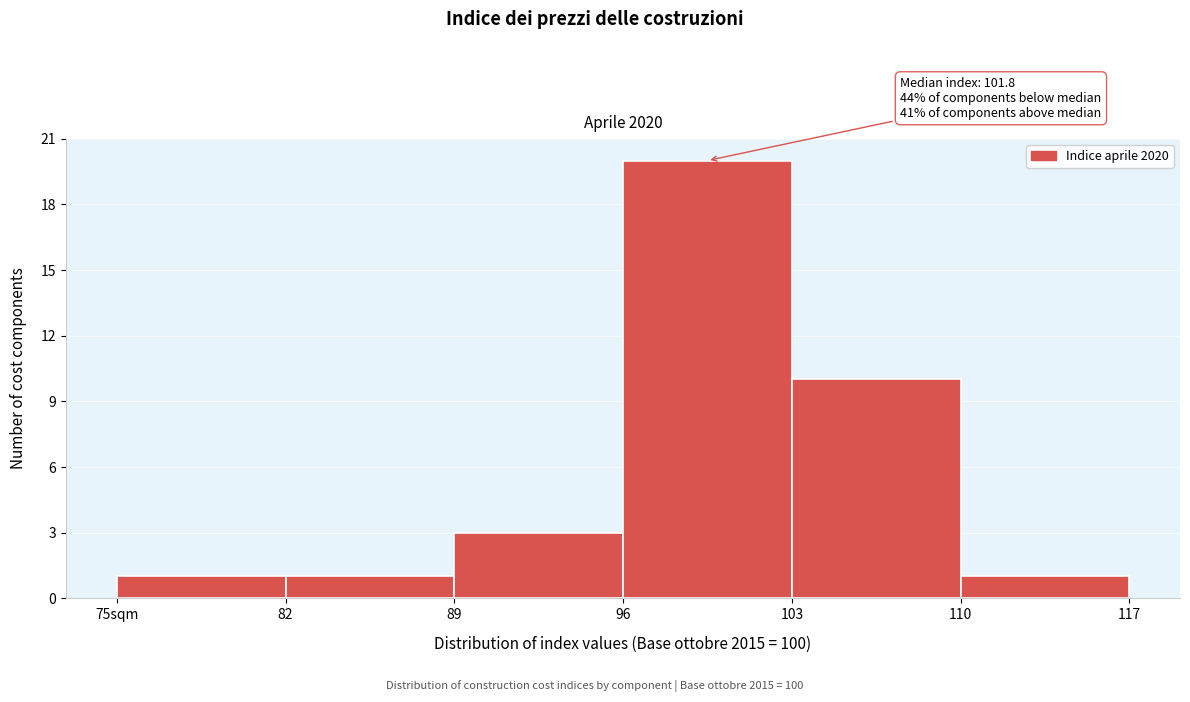

Reading left to right, what are all the values shown in this chart?

1	1	3	20	10	1